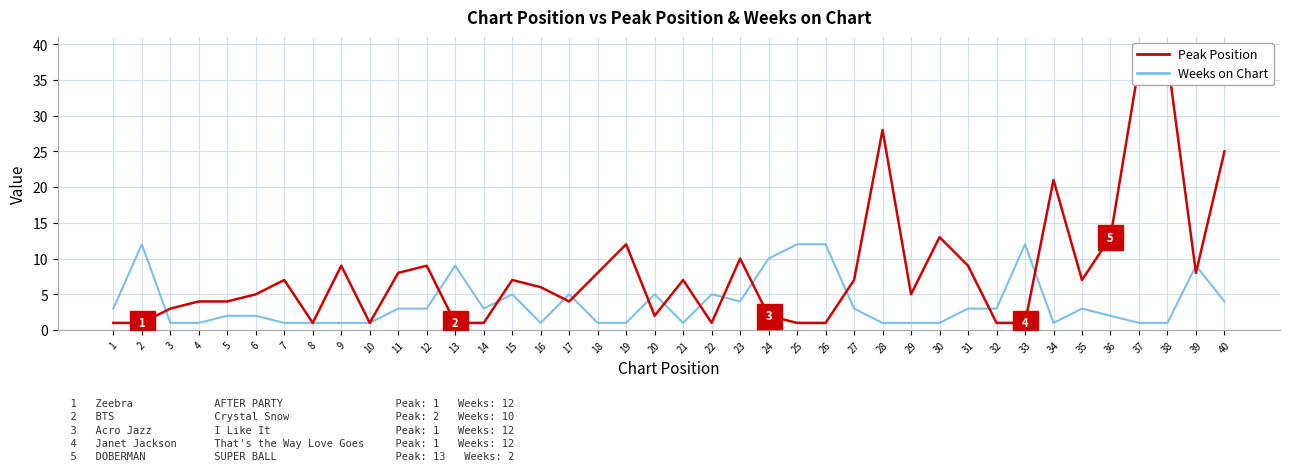

Rank the categories by Weeks on Chart value from lowest to highest.

3, 4, 7, 8, 9, 10, 16, 18, 19, 21, 28, 29, 30, 34, 37, 38, 5, 6, 36, 1, 11, 12, 14, 27, 31, 32, 35, 23, 40, 15, 17, 20, 22, 13, 39, 24, 2, 25, 26, 33